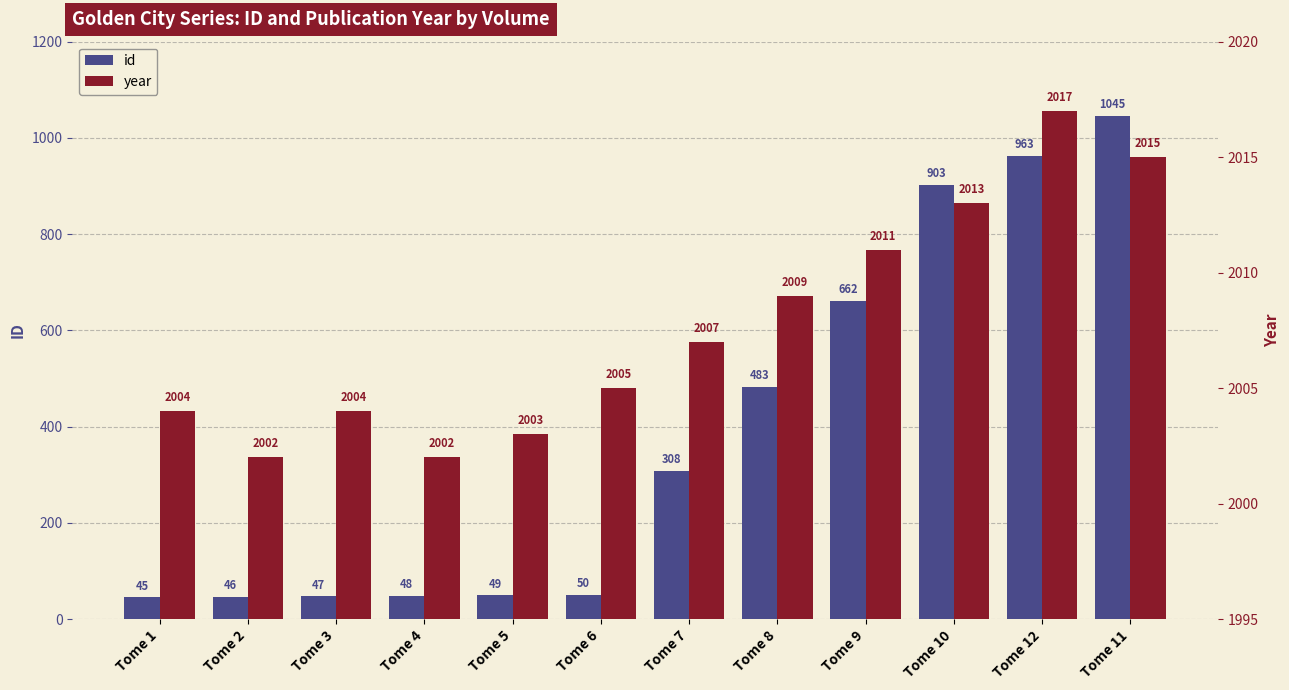

What are all the series names shown in the legend?

id, year